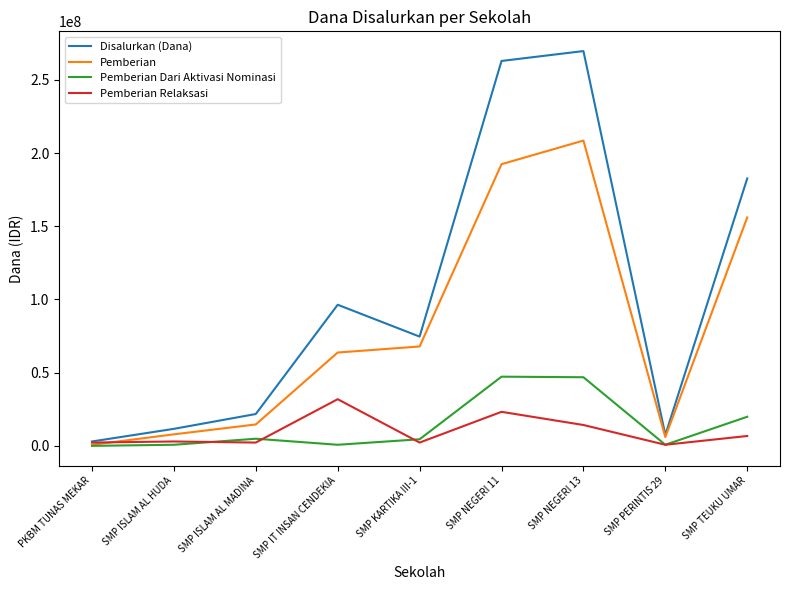

Which series has the widest spread of values?

Disalurkan (Dana)